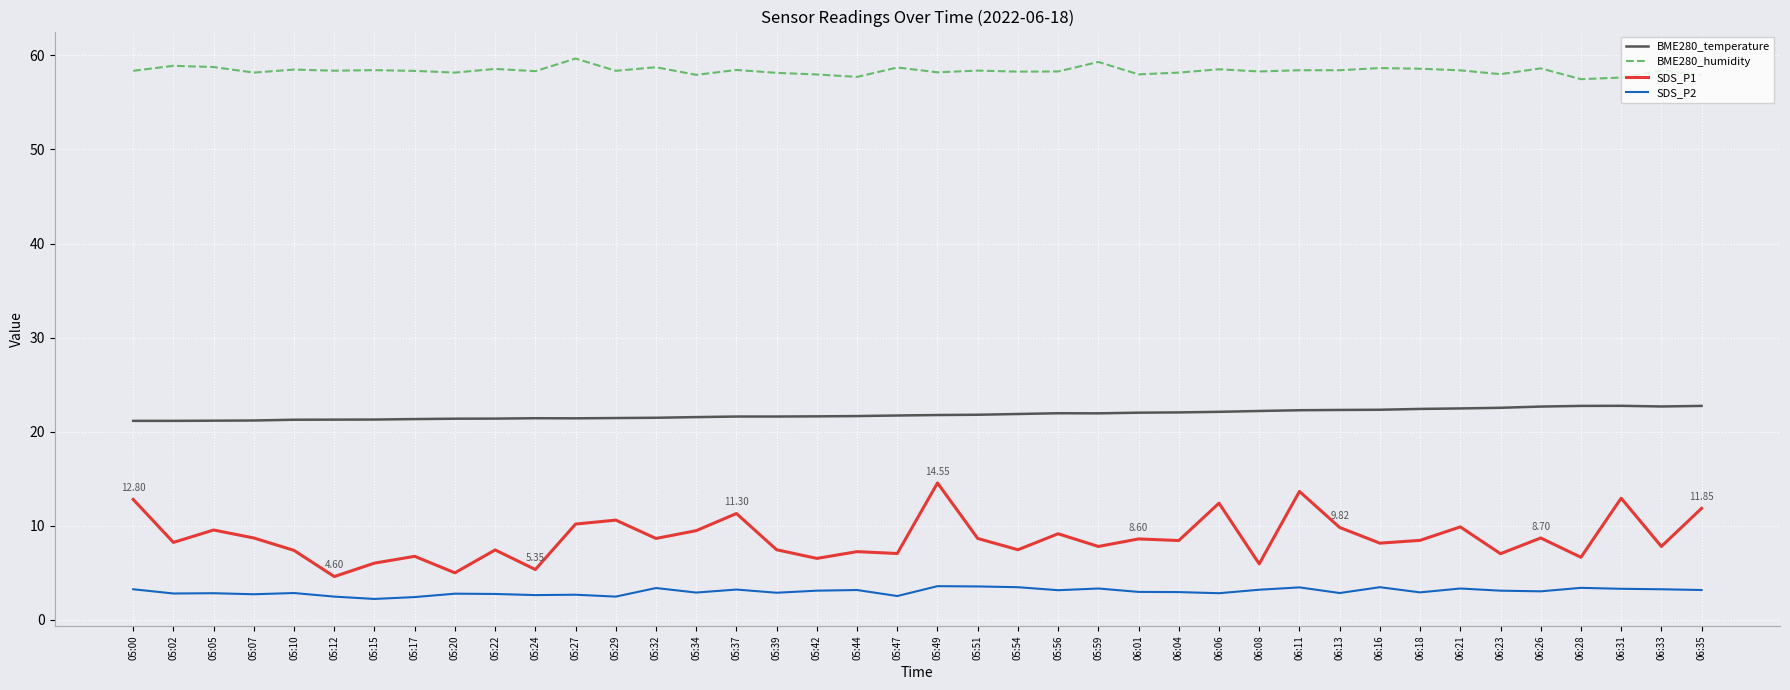

True or false: BME280_humidity has a value of 34.9 at 06:08.

False